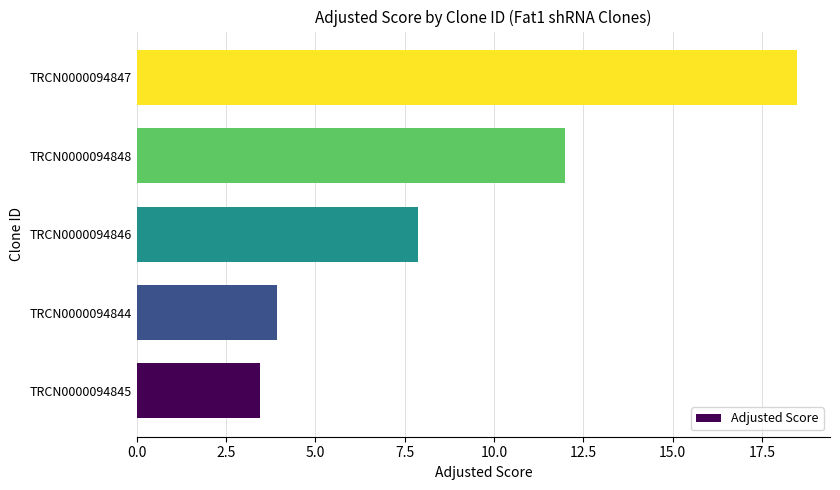

How many values are below 7?

2